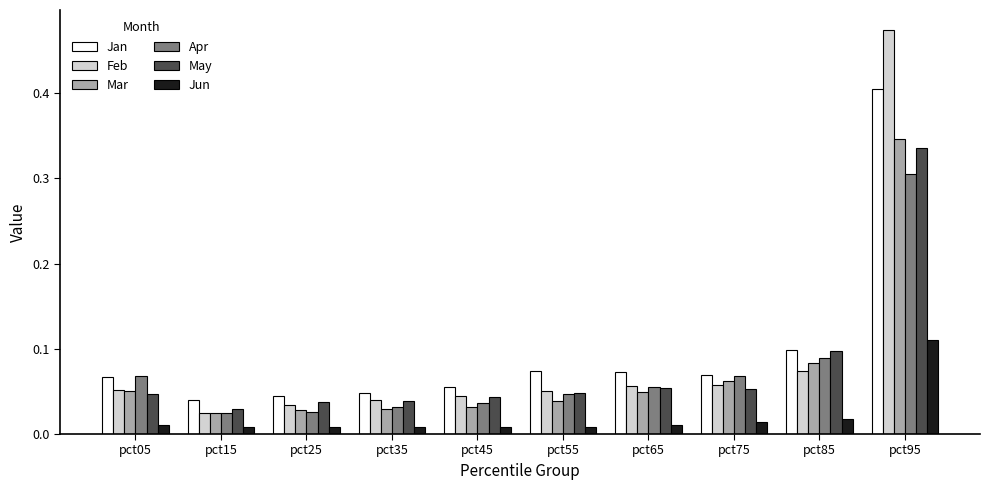

What is the total value across all series at pct35?

0.2